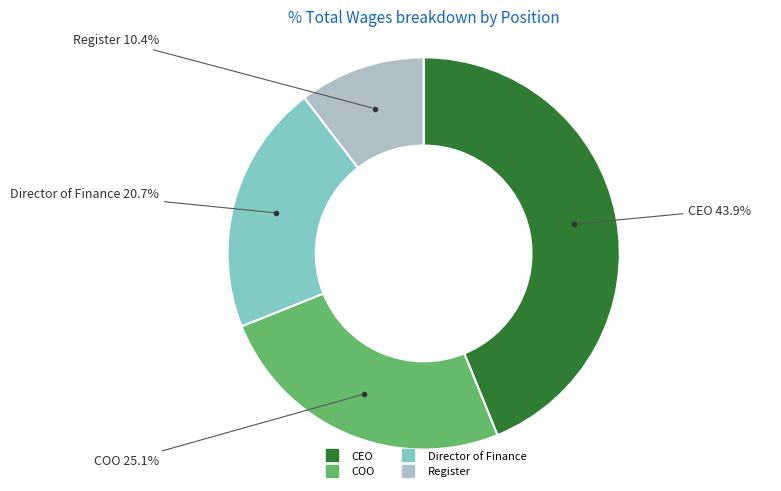

To the nearest percent, what percentage of the pie is COO?

25%